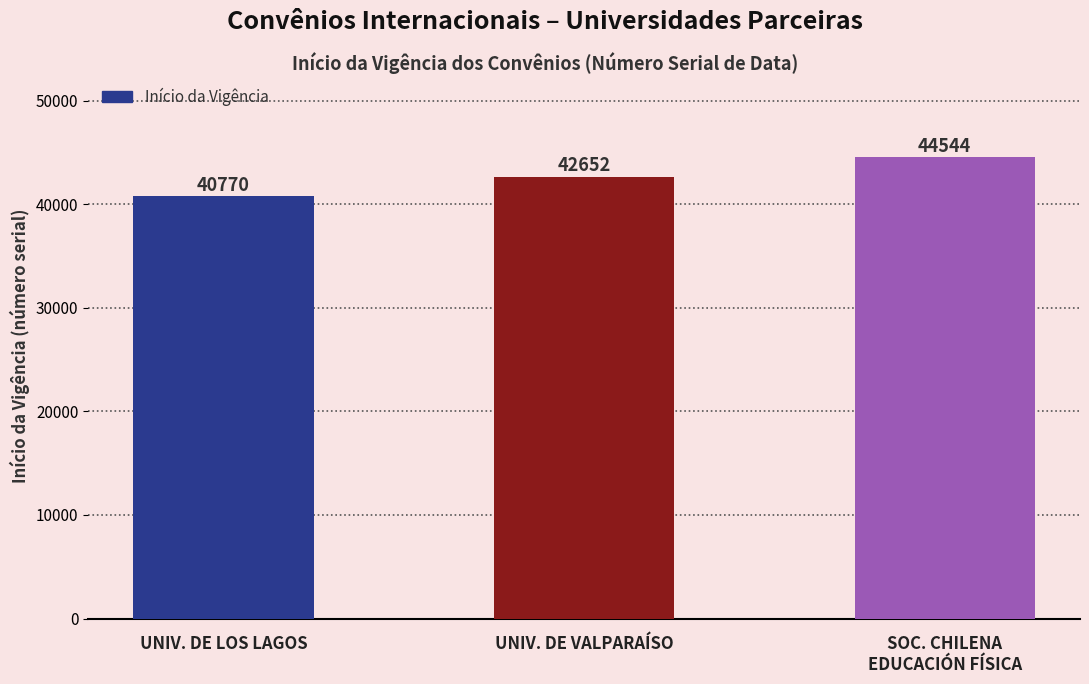

What is the change in value from UNIV. DE LOS LAGOS to UNIV. DE VALPARAÍSO?

+1882